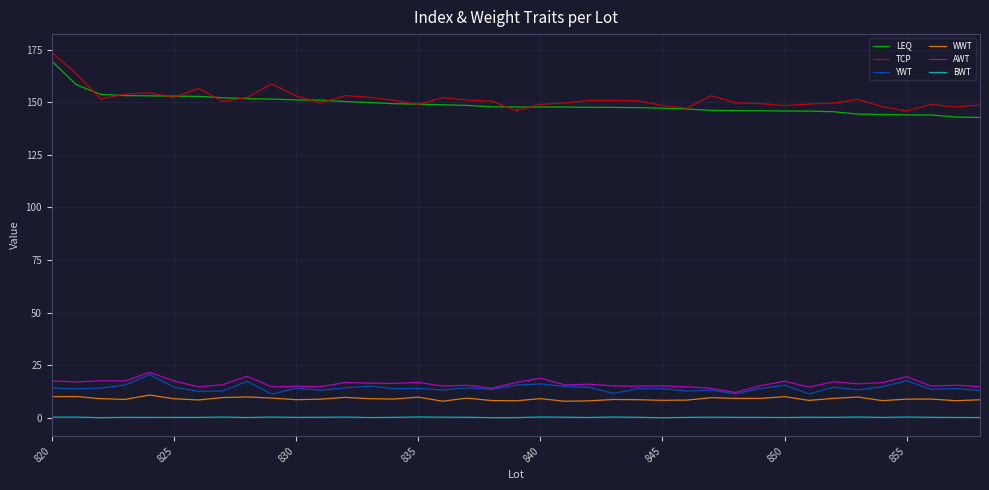

What is the greatest value displayed?

173.7